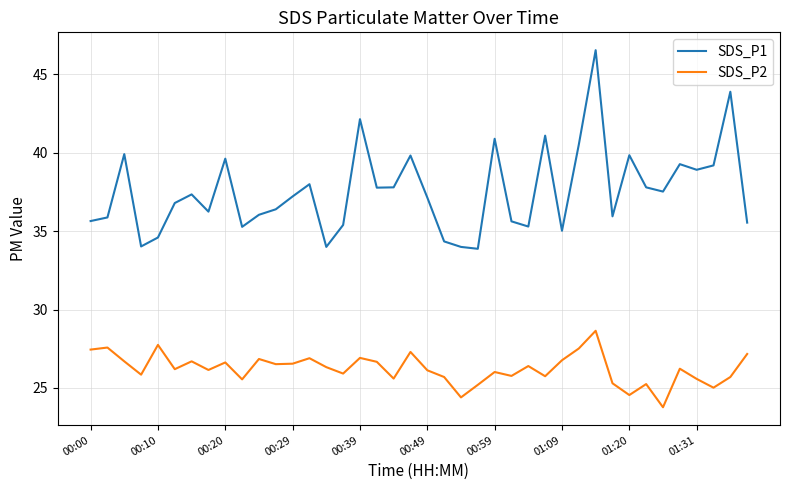

Does the chart have visible grid lines?

Yes